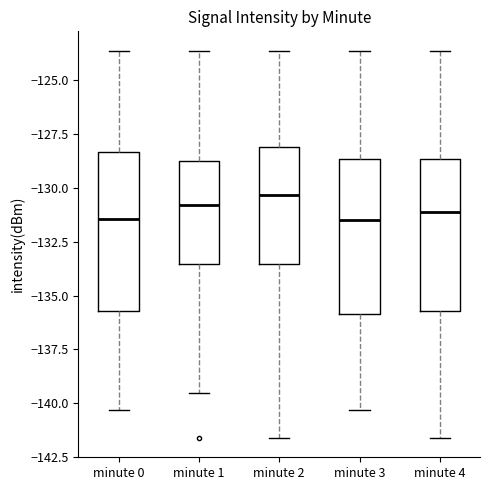

Reading left to right, transcribe this box plot: for each box, give where its median line is, the range the box spans, and where its two whiskers end, as read against the y-axis. The values are not printed on the chart, so give them approximately, as read against the axis.

minute 0: median -131.5, box -135.5 to -128.5, whiskers -140.5 to -123.5
minute 1: median -131.0, box -133.5 to -129.0, whiskers -139.5 to -123.5
minute 2: median -130.5, box -133.5 to -128.0, whiskers -141.5 to -123.5
minute 3: median -131.5, box -136.0 to -128.5, whiskers -140.5 to -123.5
minute 4: median -131.0, box -135.5 to -128.5, whiskers -141.5 to -123.5